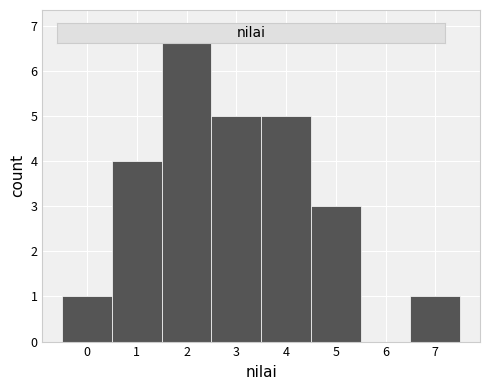

Reading left to right, list every bar in this chart as the range it spans on the x-axis followed by its height. The values are not printed on the chart, so give them approximately, as read against the axis.

-0.5 to 0.5: 1
0.5 to 1.5: 4
1.5 to 2.5: 7
2.5 to 3.5: 5
3.5 to 4.5: 5
4.5 to 5.5: 3
5.5 to 6.5: 0
6.5 to 7.5: 1